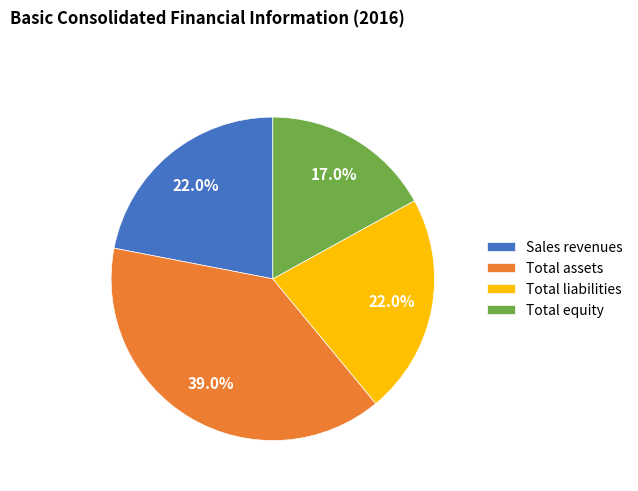

Do Sales revenues and Total liabilities together represent more than half of the pie?

No